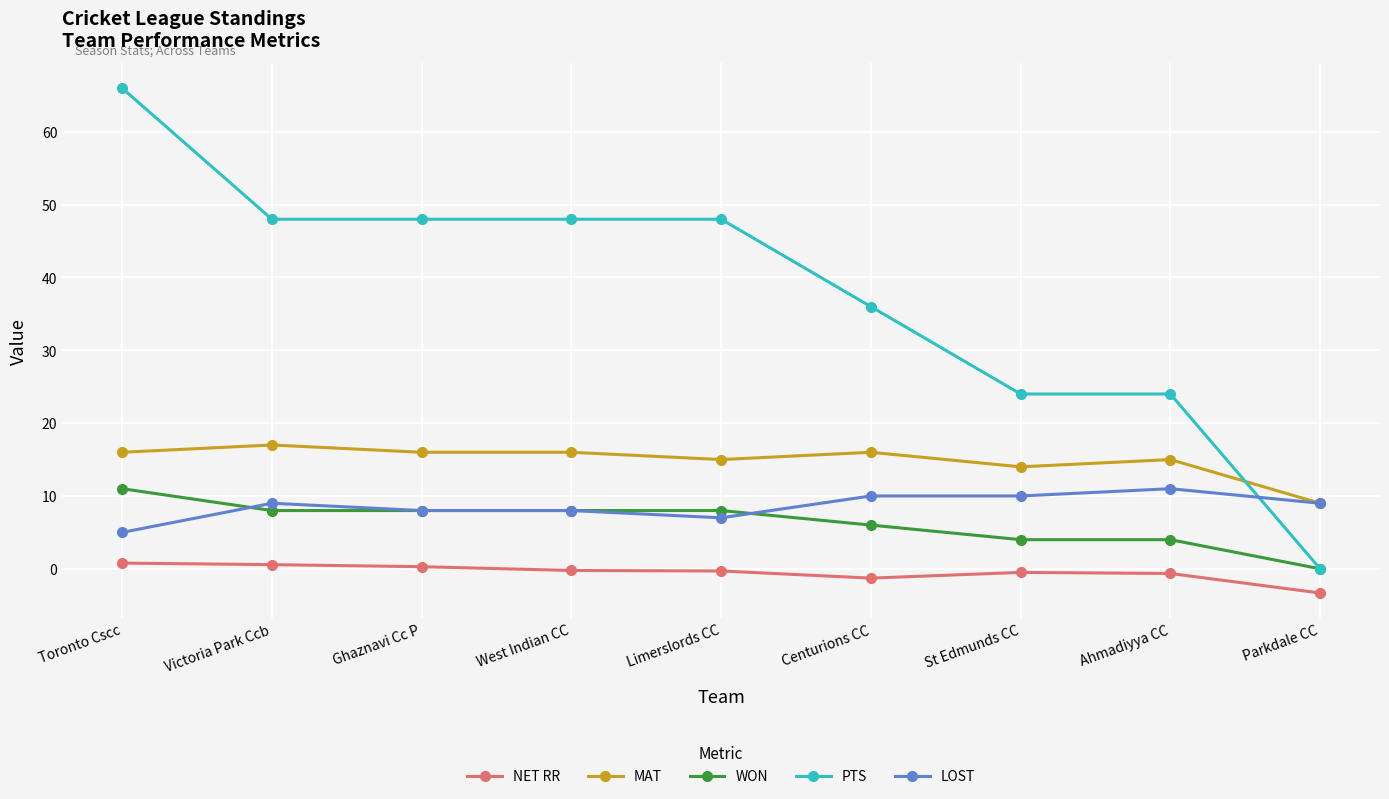

Is the value of NET RR at Victoria Park Ccb greater than the value of LOST at Toronto Cscc?

No